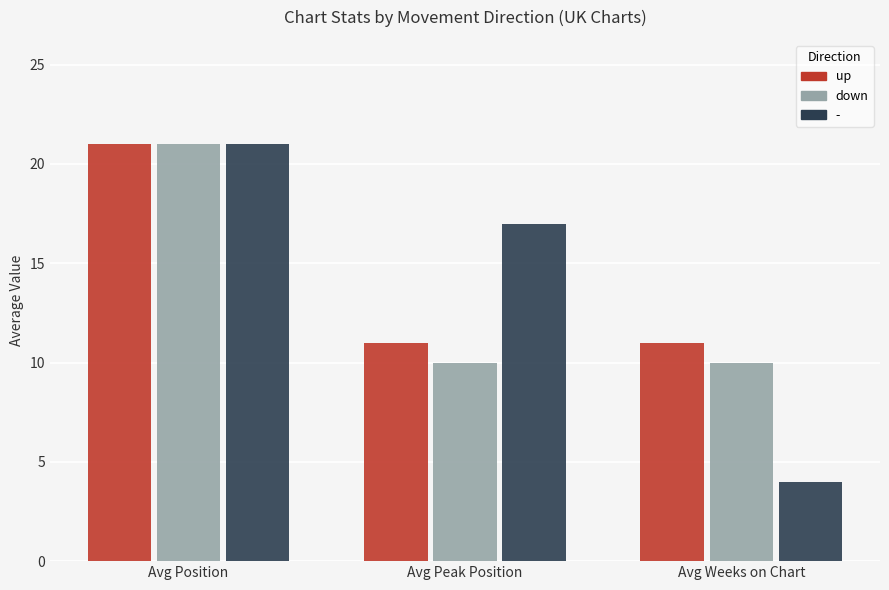

What is the total value across all series at Avg Peak Position?

38